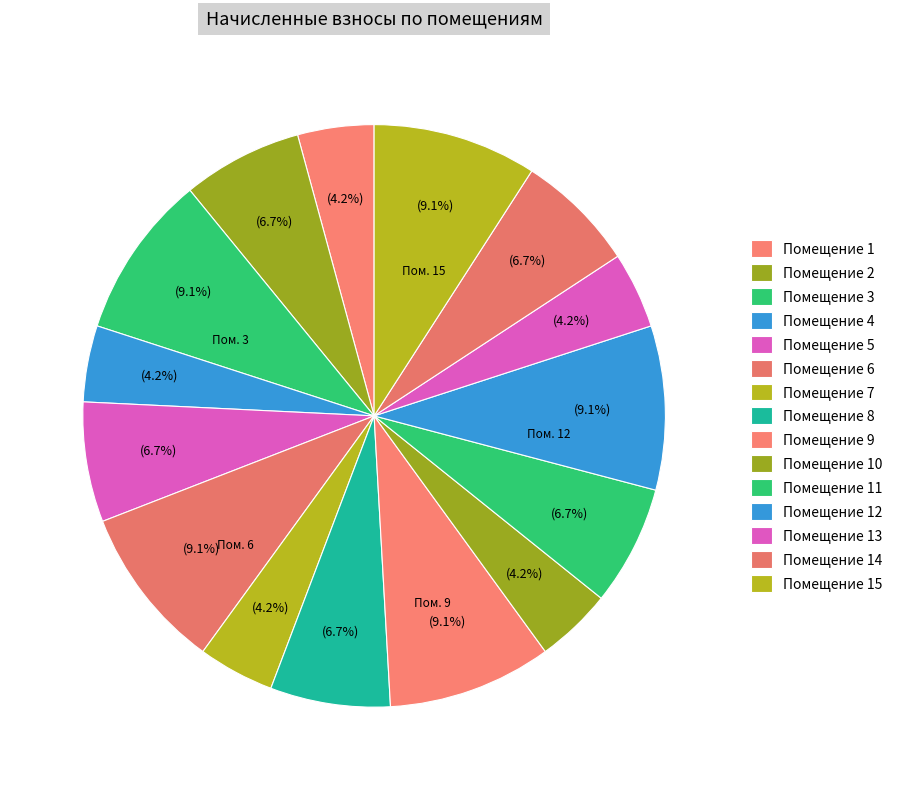

Is there any slice that represents more than half of the pie?

No